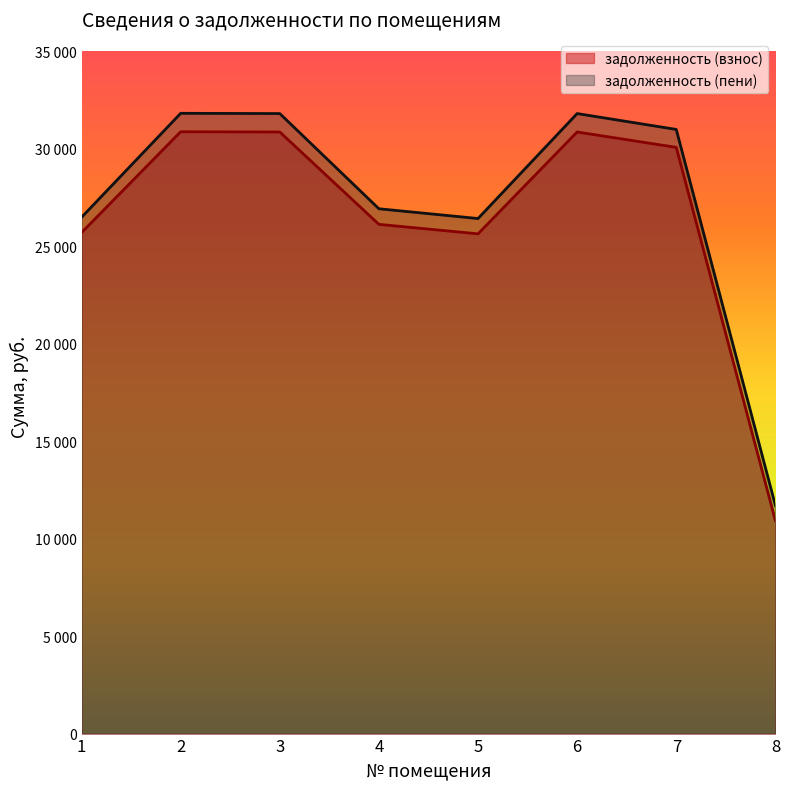

What is the difference between the highest and lowest values at 4?

799.8